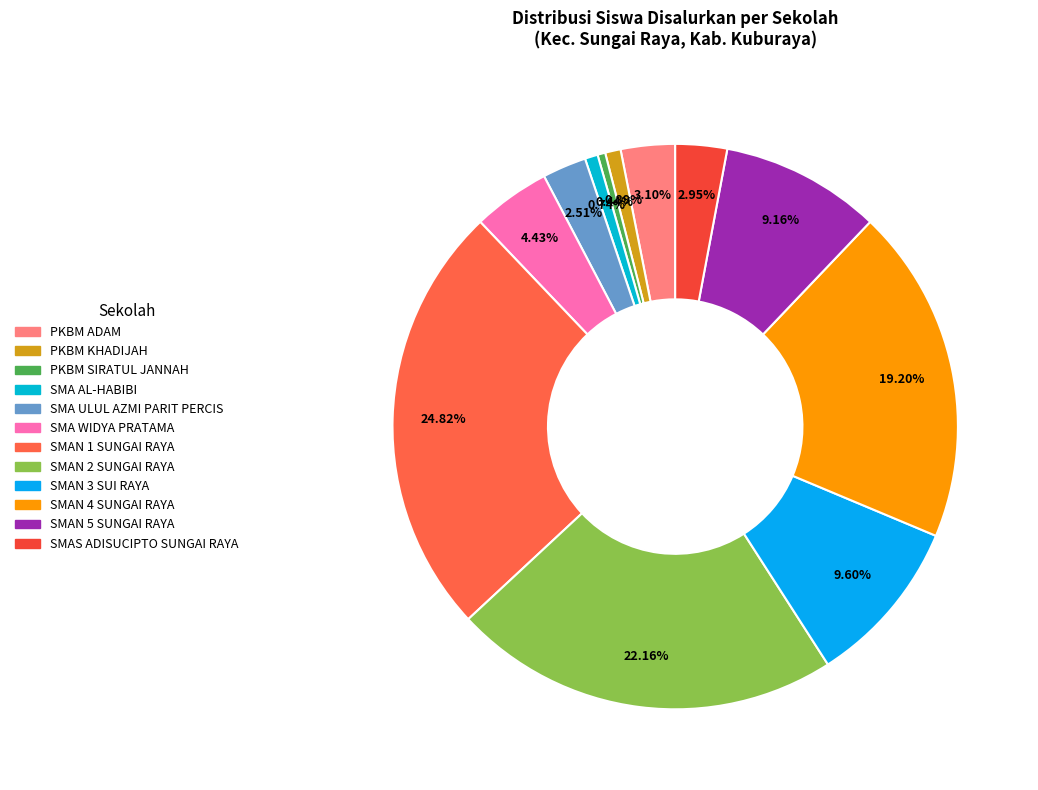

To the nearest percent, what is the difference between the SMAN 1 SUNGAI RAYA and SMA AL-HABIBI slice percentages?

24%